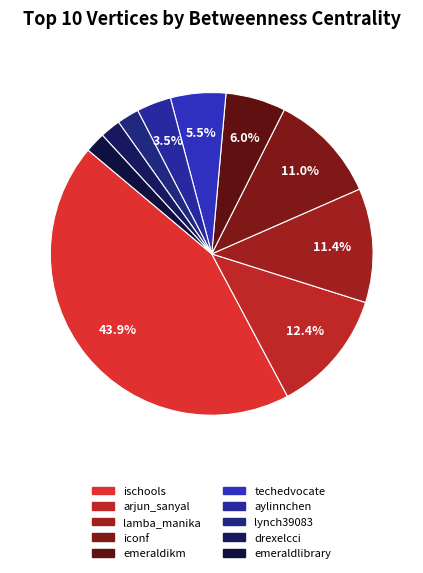

How much of the chart is everything except iconf?

89.0%